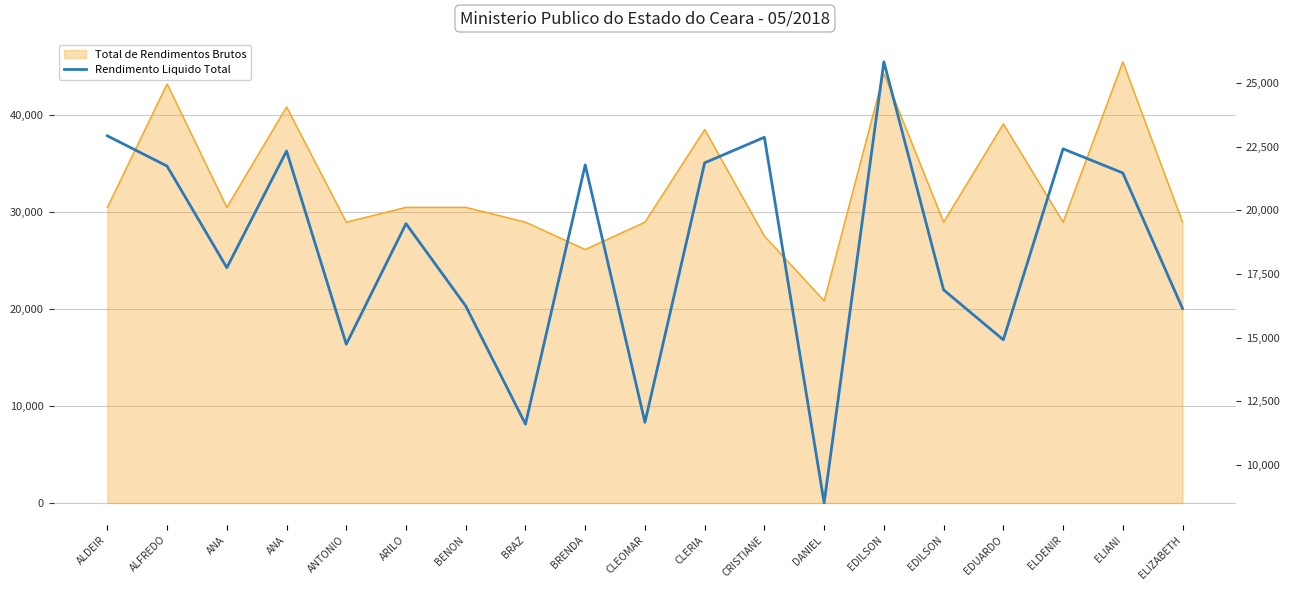

What is the ratio of the value at ANA to the value at BRENDA?

1.0